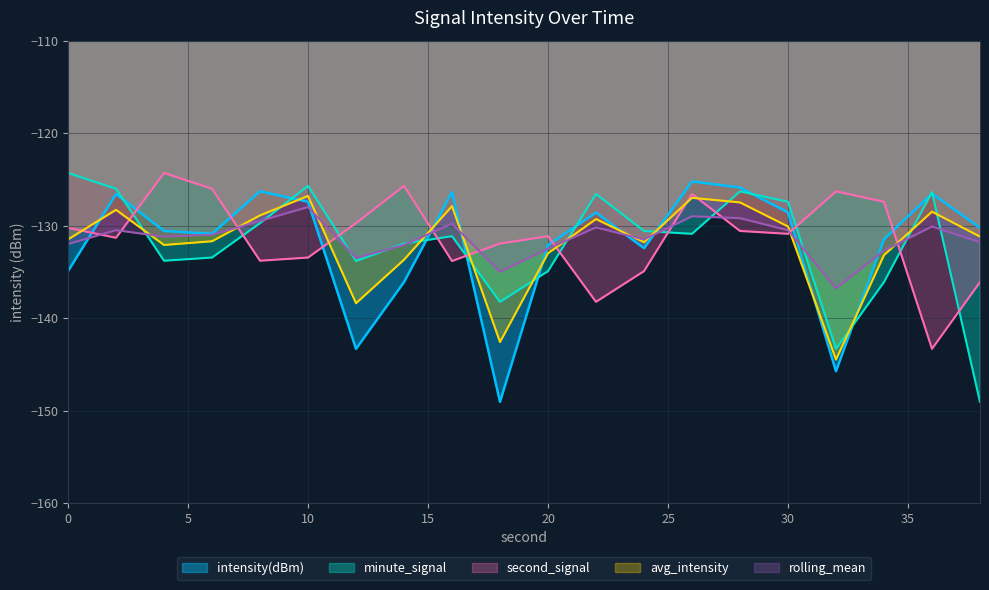

In minute_signal, how many points are lower than both neighbors (excluding endpoints)?

5